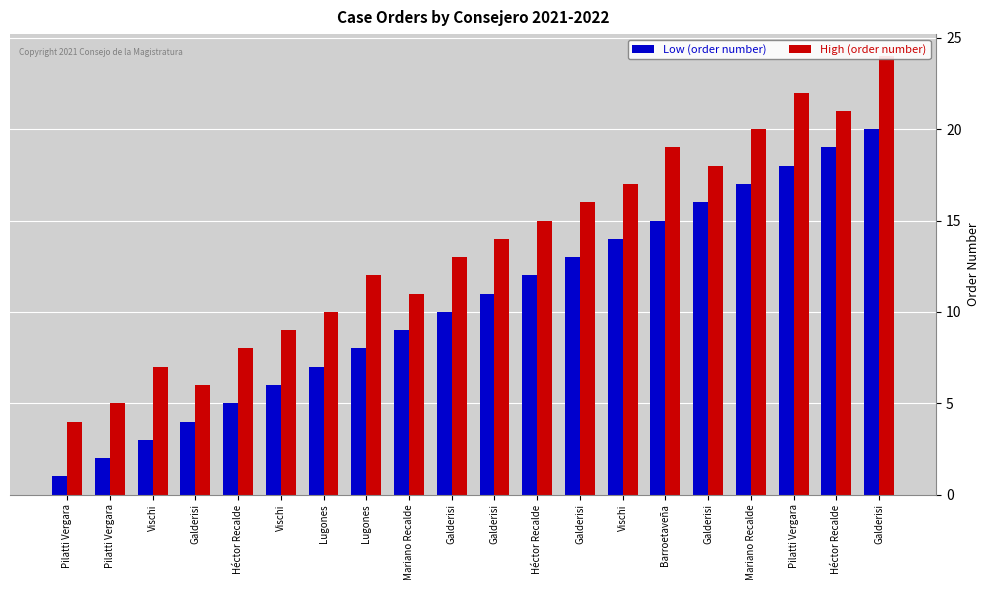

How many bars are there in each group?

2